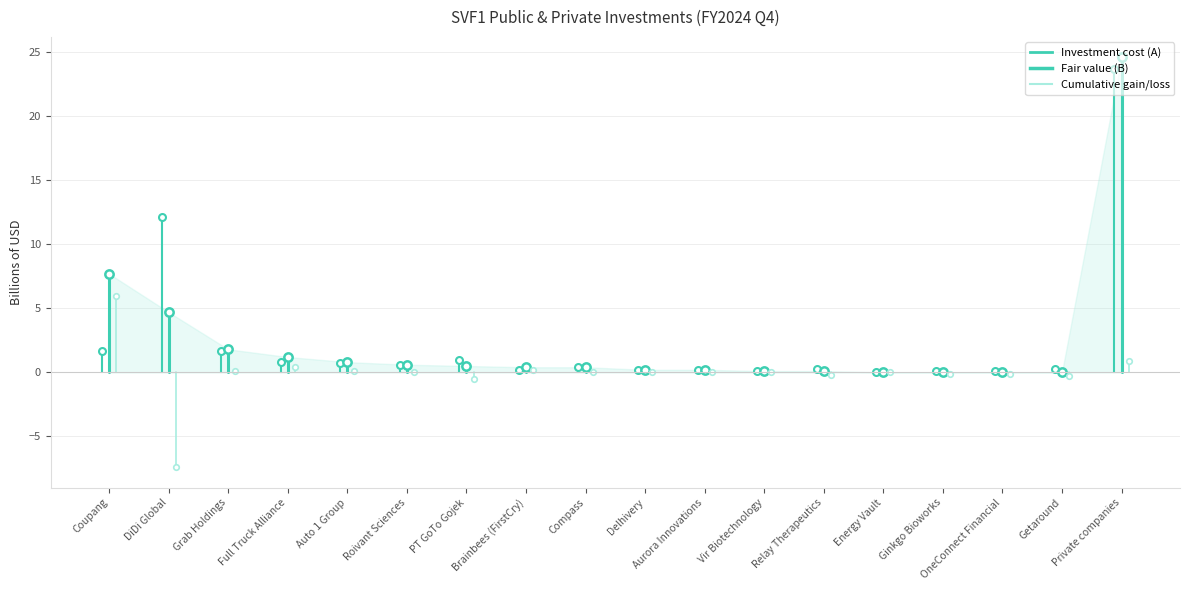

What is the maximum value for Cumulative gain/loss?

6.0